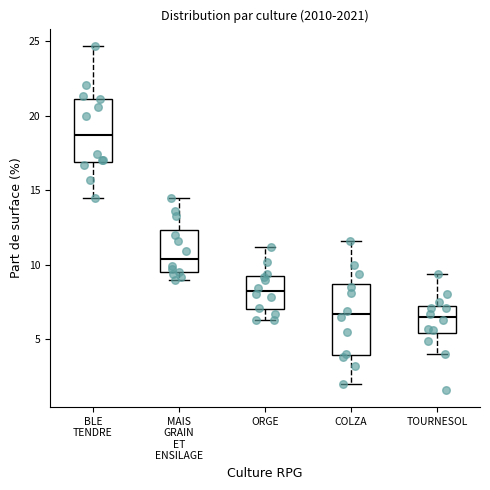

Reading left to right, read every box against the y-axis: the position of its median line, the range the box covers, and the ends of its whiskers. The values are not printed on the chart, so give them approximately, as read against the axis.

BLE TENDRE: median 18.5, box 17.0 to 21.0, whiskers 14.5 to 24.5
MAIS GRAIN ET ENSILAGE: median 10.5, box 9.5 to 12.5, whiskers 9.0 to 14.5
ORGE: median 8.0, box 7.0 to 9.5, whiskers 6.5 to 11.0
COLZA: median 6.5, box 4.0 to 8.5, whiskers 2.0 to 11.5
TOURNESOL: median 6.5, box 5.5 to 7.0, whiskers 4.0 to 9.5